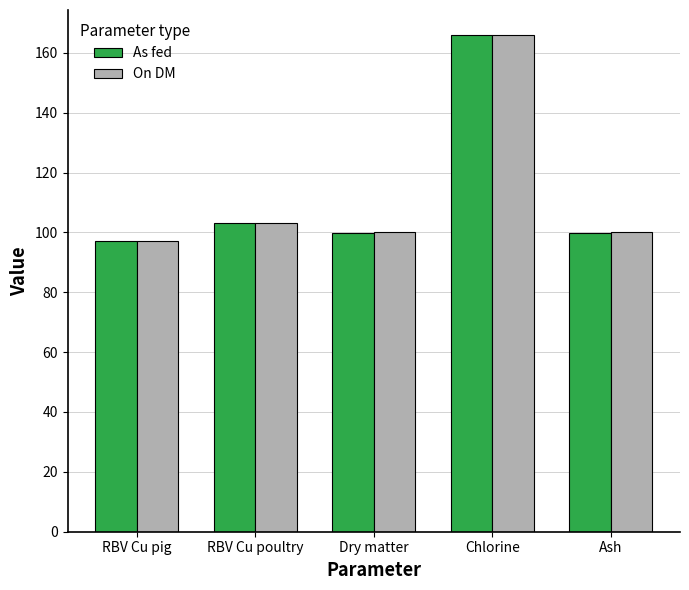

What is the sum of all As fed values?

565.8